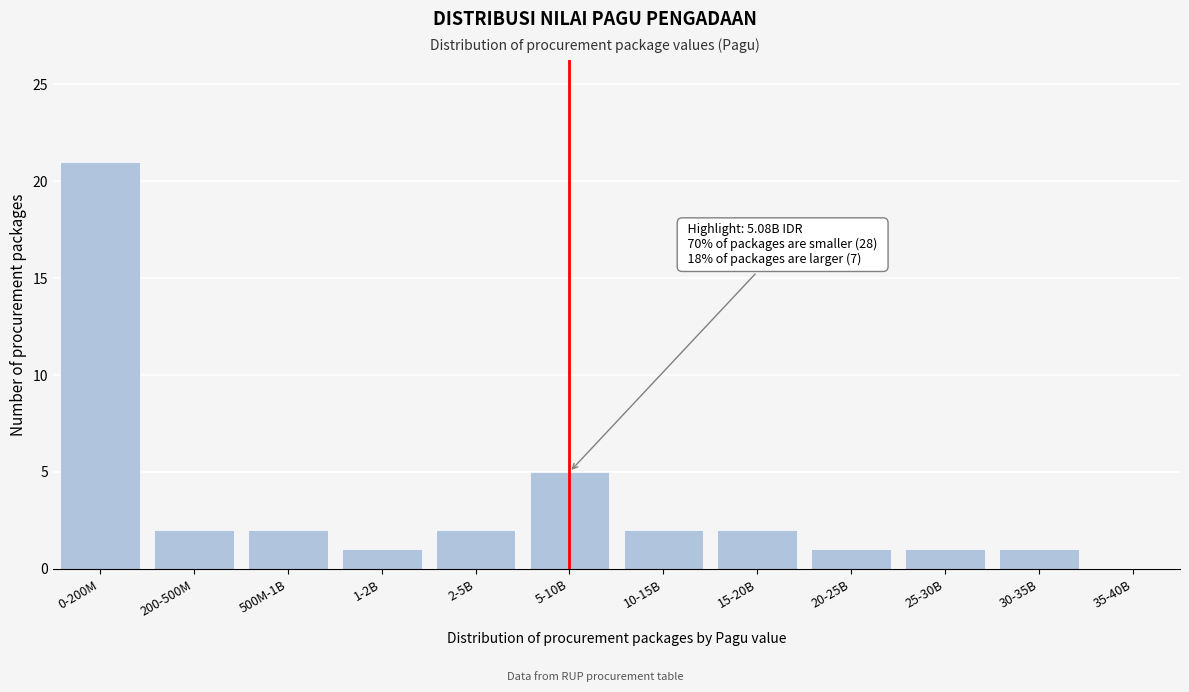

Reading left to right, what are all the values shown in this chart?

0-200M=21	200-500M=2	500M-1B=2	1-2B=1	2-5B=2	5-10B=5	10-15B=2	15-20B=2	20-25B=1	25-30B=1	30-35B=1	35-40B=0